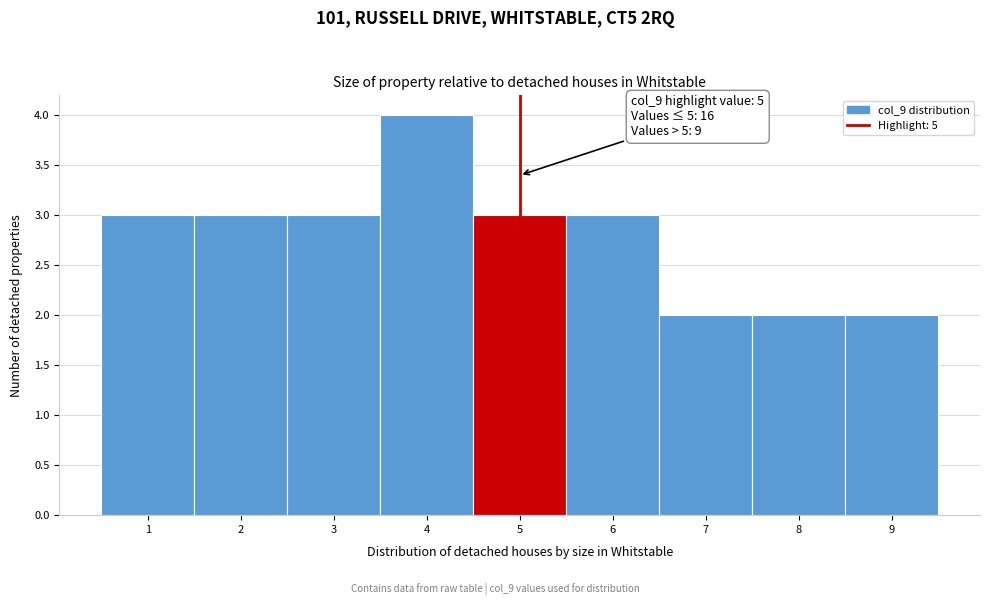

Over which range of the x-axis is the bar tallest?

3.5 to 4.5